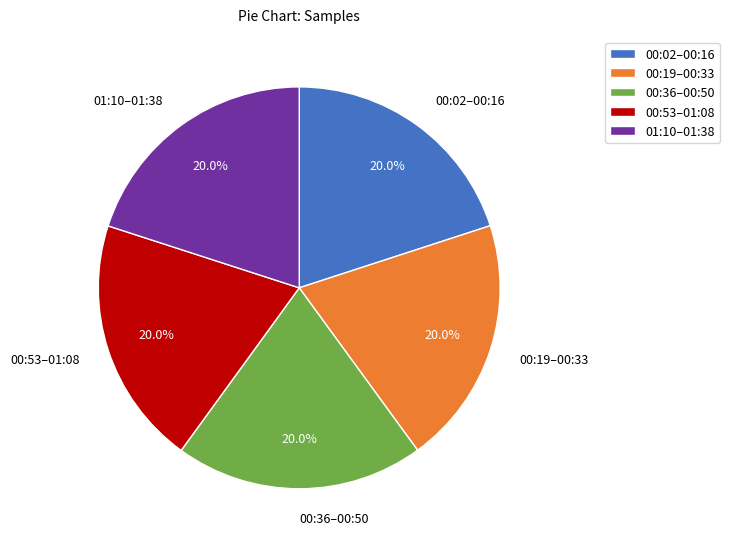

Do 00:02–00:16 and 00:19–00:33 together represent more than half of the pie?

No